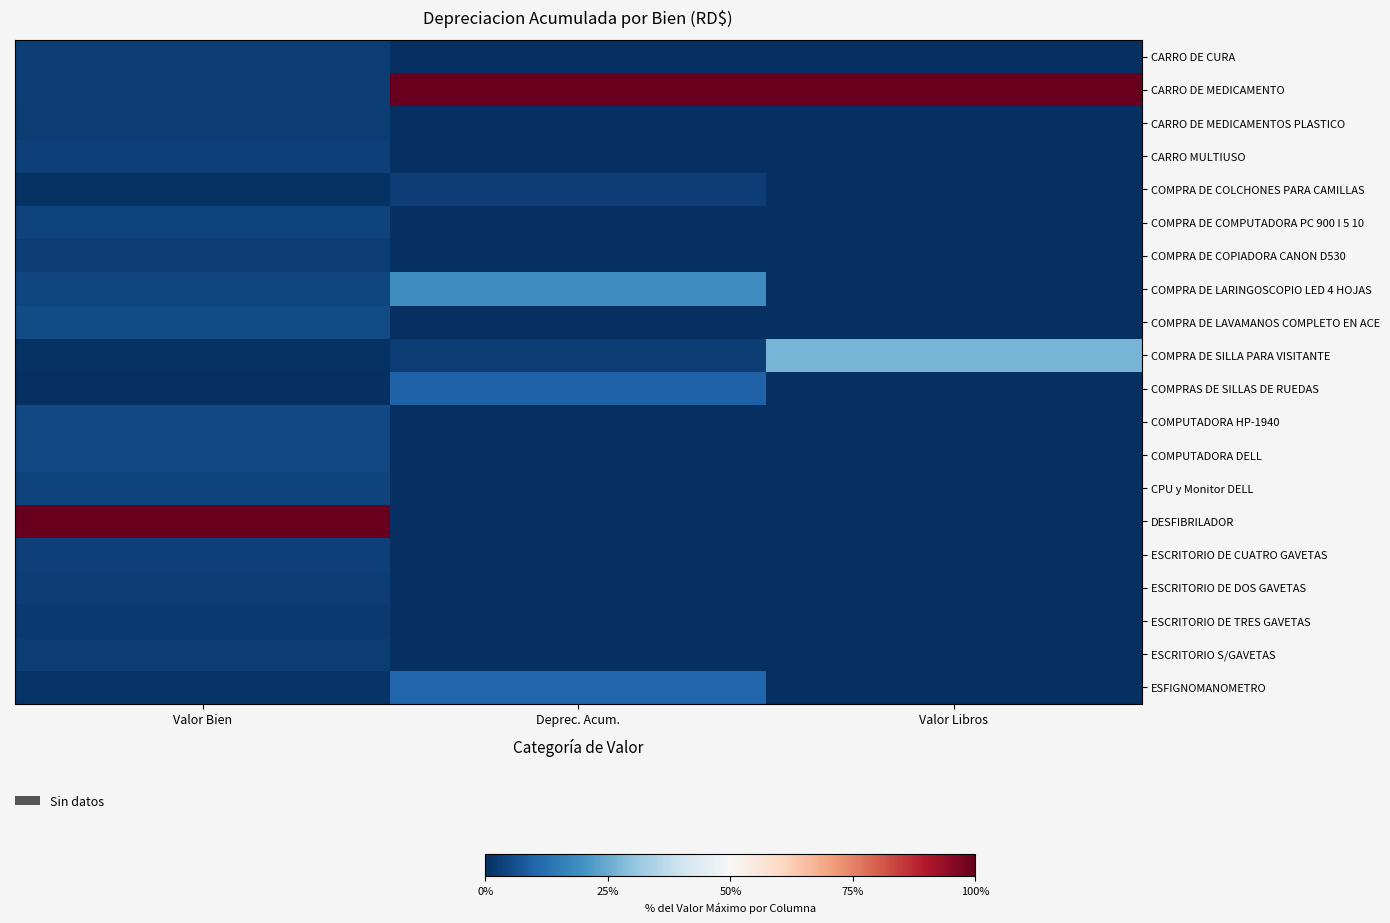

Rank the series by their maximum value, from highest to lowest.

CARRO DE MEDICAMENTO, DESFIBRILADOR, COMPRA DE SILLA PARA VISITANTE, COMPRA DE LARINGOSCOPIO LED 4 HOJAS, ESFIGNOMANOMETRO, COMPRAS DE SILLAS DE RUEDAS, COMPRA DE LAVAMANOS COMPLETO EN ACE, COMPUTADORA HP-1940, COMPUTADORA DELL, COMPRA DE COMPUTADORA PC 900 I 5 10, CPU y Monitor DELL, CARRO MULTIUSO, ESCRITORIO DE CUATRO GAVETAS, COMPRA DE COLCHONES PARA CAMILLAS, ESCRITORIO DE DOS GAVETAS, CARRO DE CURA, COMPRA DE COPIADORA CANON D530, ESCRITORIO S/GAVETAS, CARRO DE MEDICAMENTOS PLASTICO, ESCRITORIO DE TRES GAVETAS